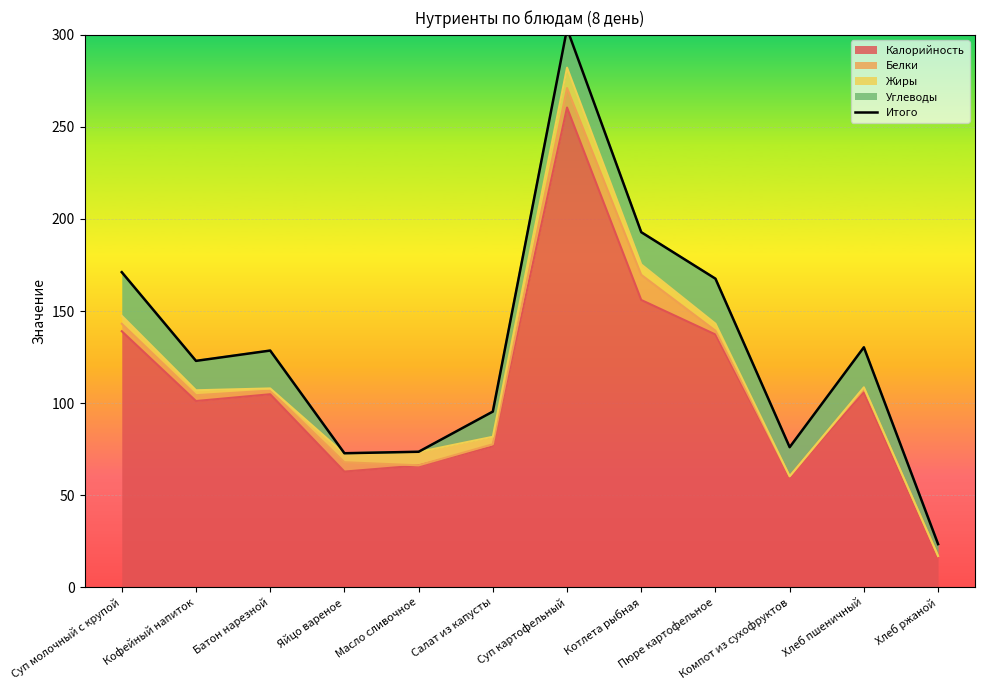

Reading left to right, what are all the values shown in this chart?

Суп молочный с крупой=171.1	Кофейный напиток=122.9	Батон нарезной=128.5	Яйцо вареное=72.8	Масло сливочное=73.6	Салат из капусты=95.4	Суп картофельный=303.3	Котлета рыбная=192.8	Пюре картофельное=167.6	Компот из сухофруктов=76.0	Хлеб пшеничный=130.3	Хлеб ржаной=23.4